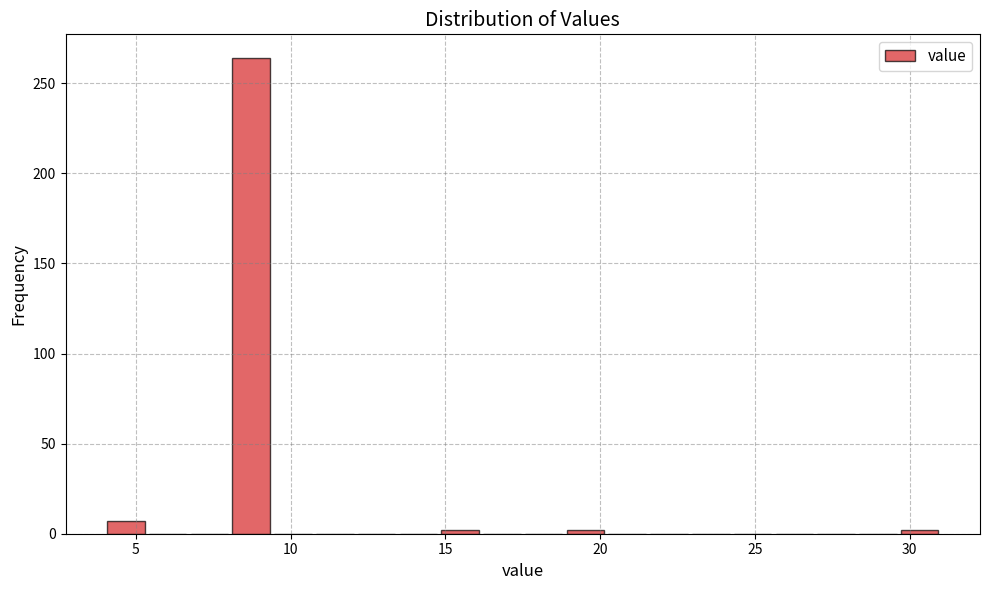

Read against the x-axis, roughly where is the centre of the tallest bar?

8.5